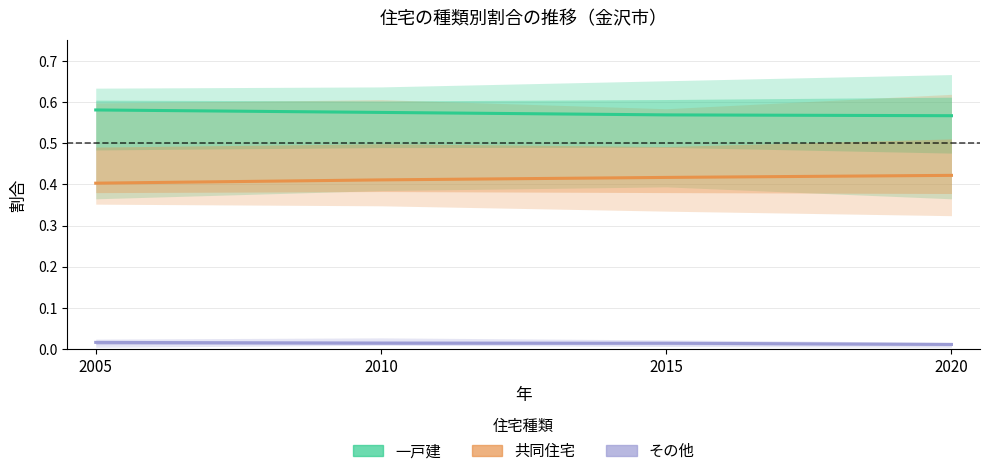

Reading left to right, extract all data points from this chart.

一戸建: 2005=0.6	2010=0.6	2015=0.6	2020=0.6
共同住宅: 2005=0.4	2010=0.4	2015=0.4	2020=0.4
その他: 2005=0.0	2010=0.0	2015=0.0	2020=0.0